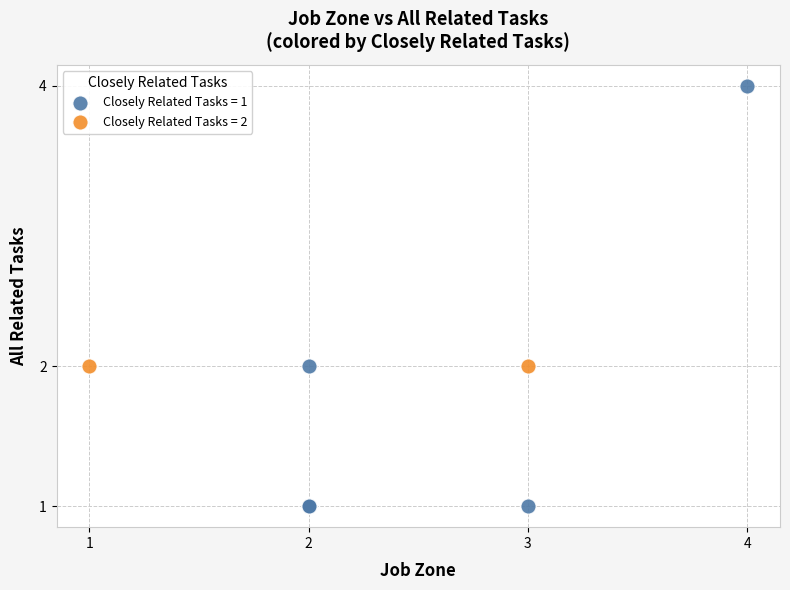

Which series reaches the minimum Y coordinate?

Closely Related Tasks = 1